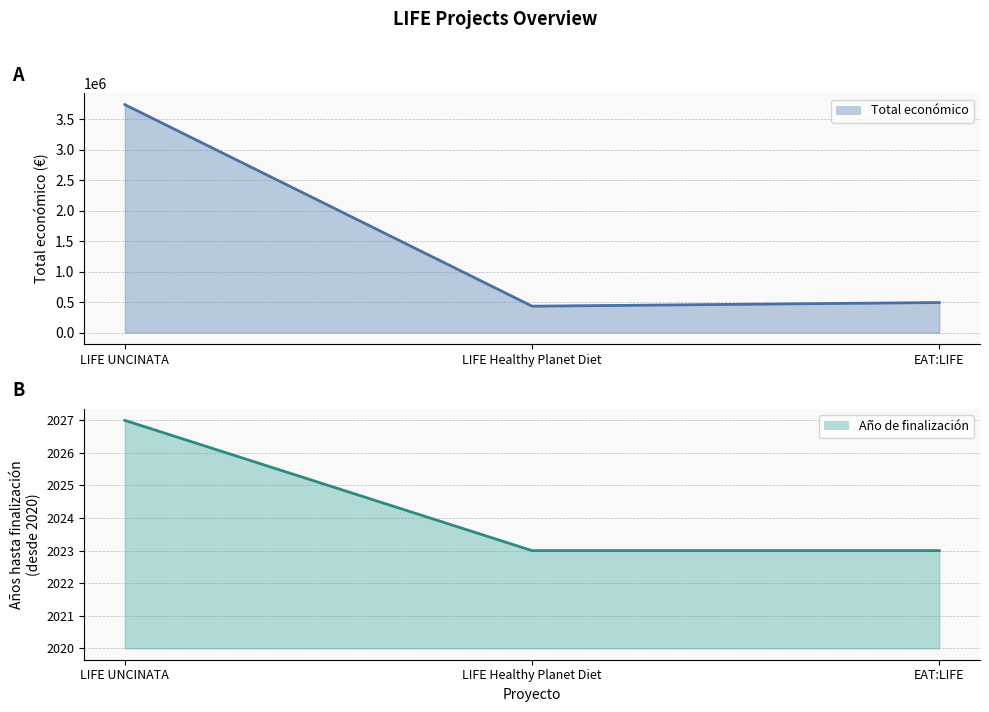

What is the label of the 3rd point from the left?

EAT:LIFE